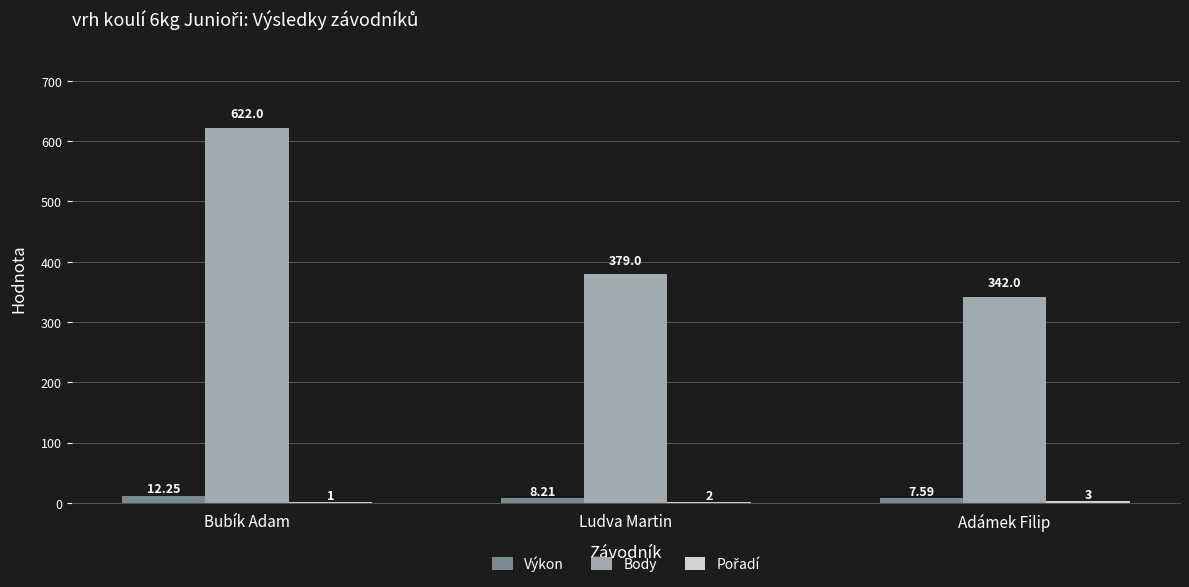

Which series changed the most between Ludva Martin and Adámek Filip?

Body